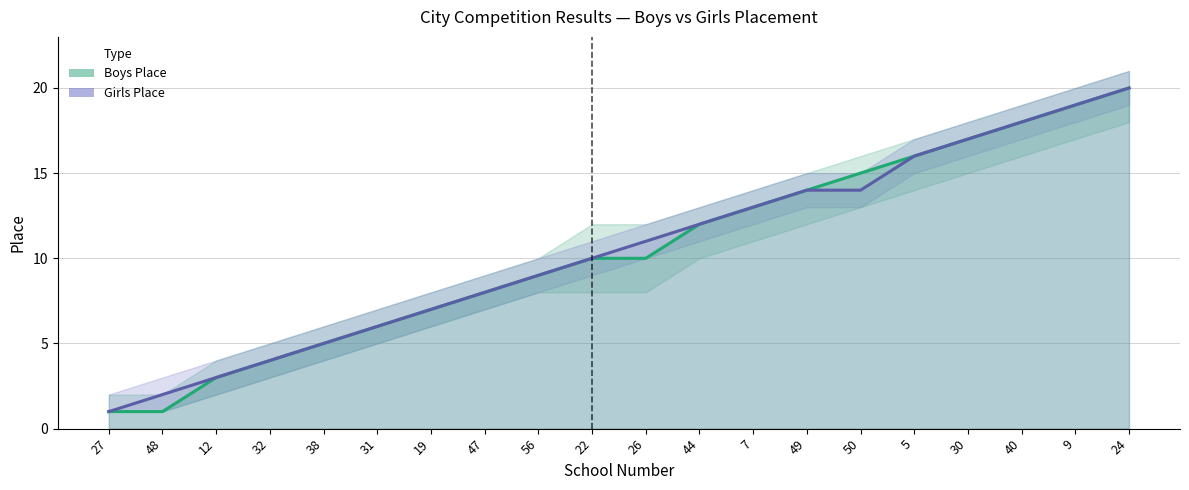

What is the value of the Boys Place point at the 14th from the left?

14